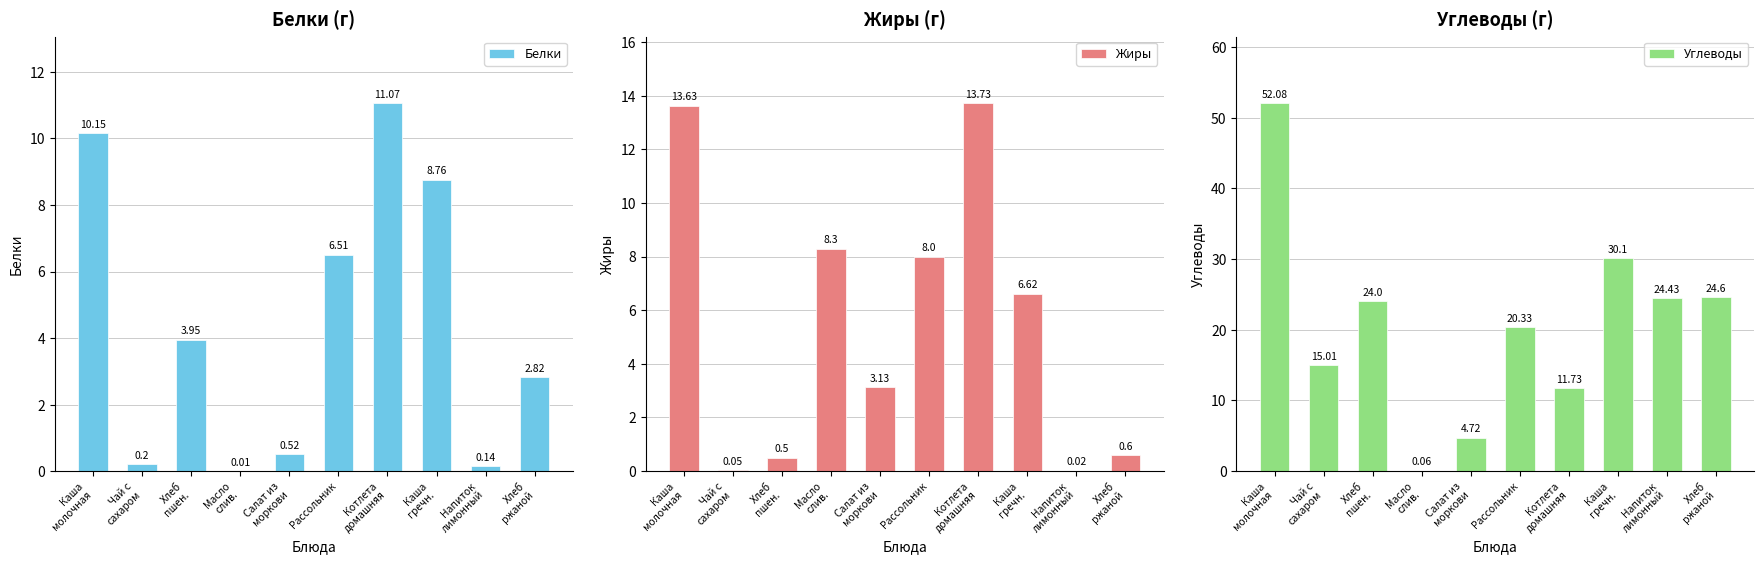

What is the greatest value displayed?

52.1